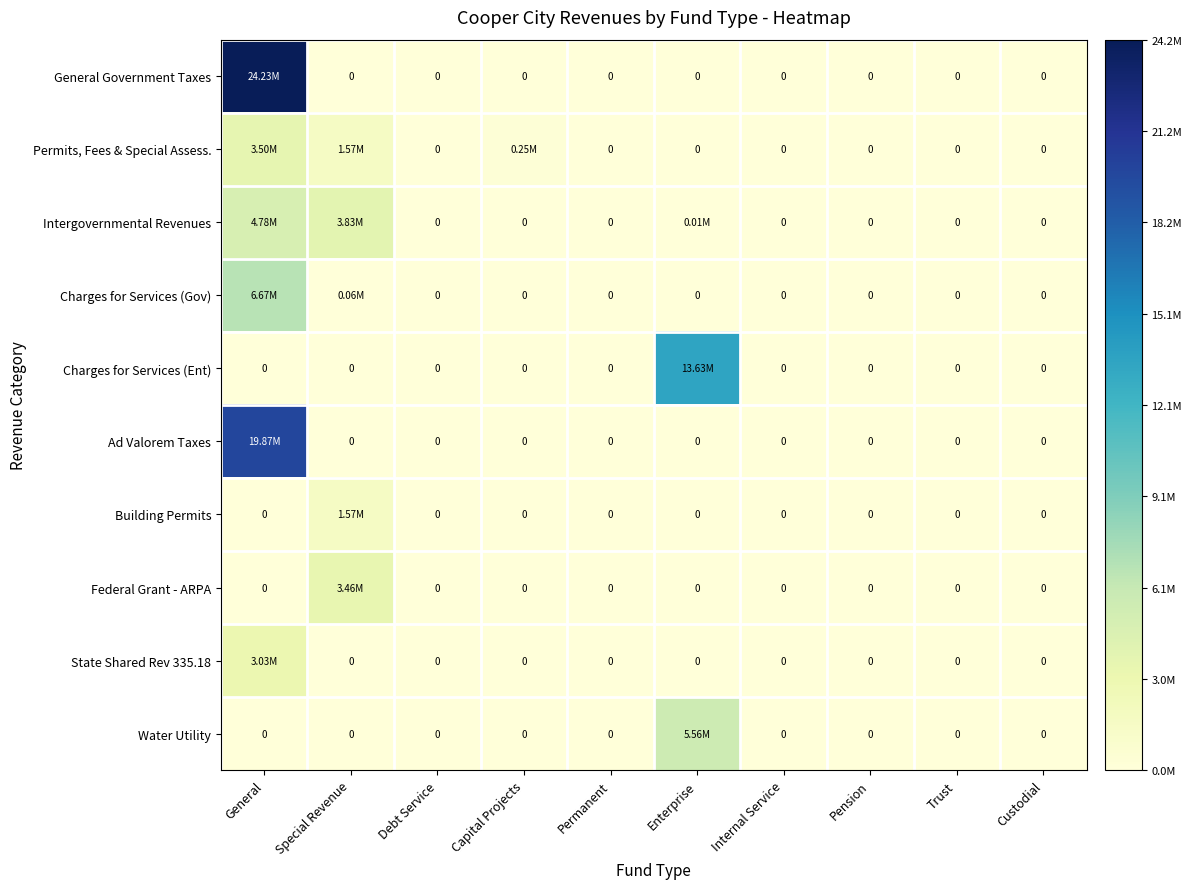

Is the value of Ad Valorem Taxes at Enterprise greater than the value of Building Permits at Debt Service?

No